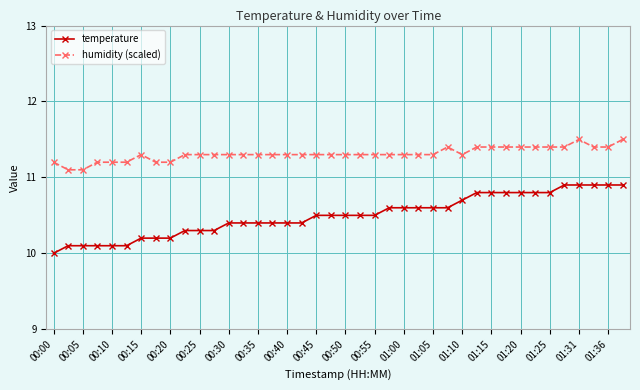

Which series has the largest range (max minus min)?

temperature